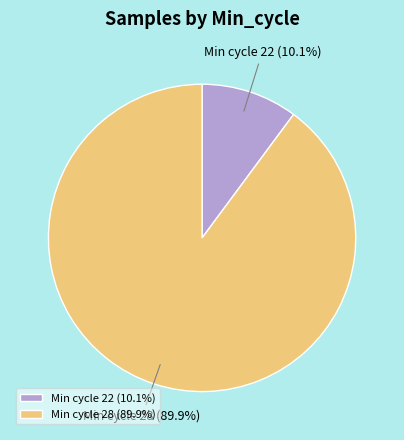

Which slice is the smallest?

Min cycle 22 (10.1%)